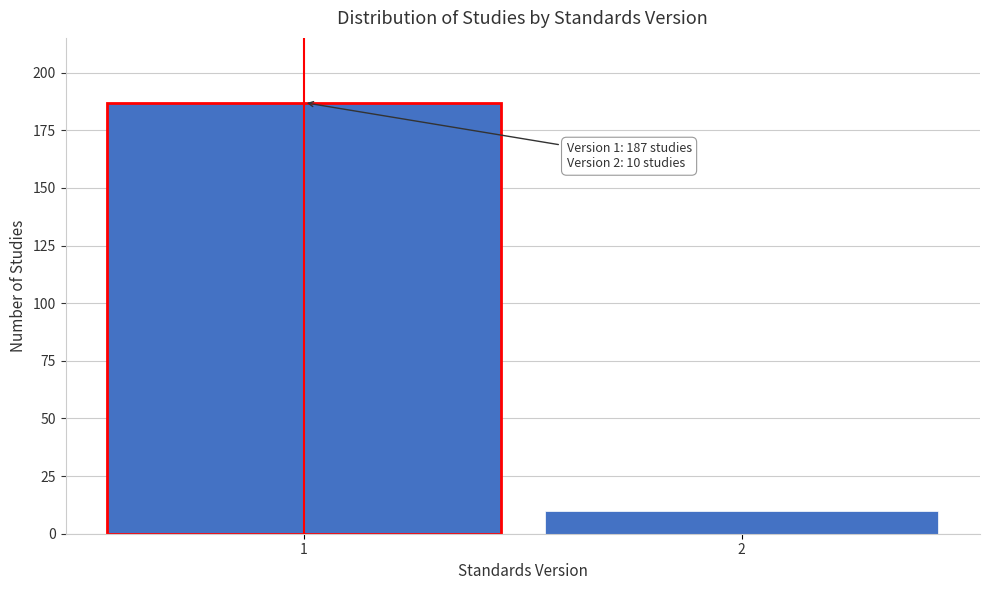

Reading left to right, extract all data points from this chart.

187	10